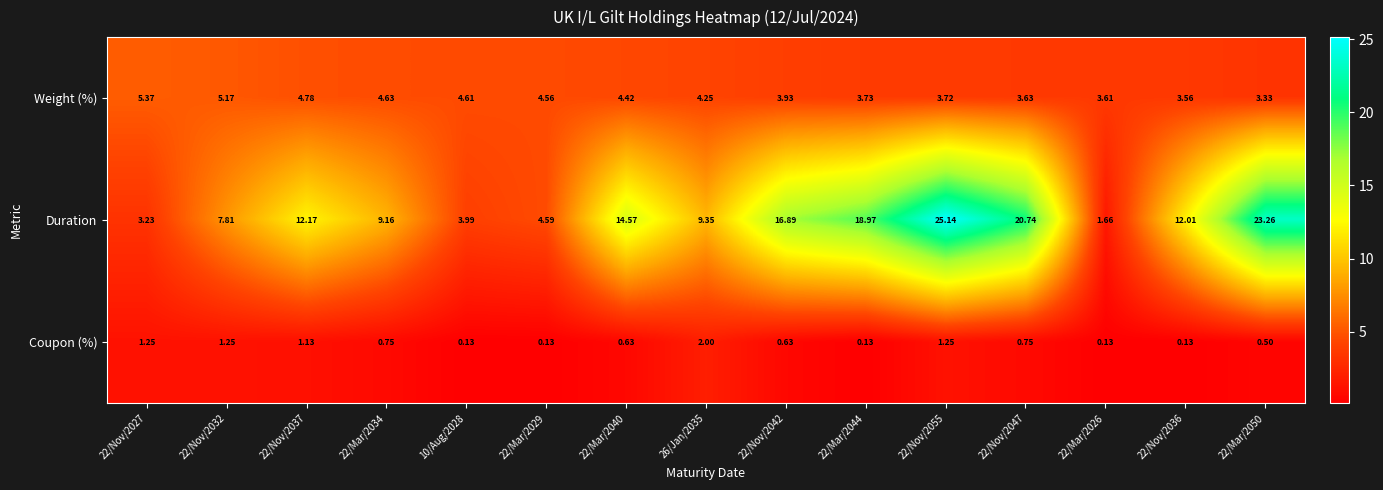

Rank the series by their maximum value, from lowest to highest.

Coupon (%), Weight (%), Duration